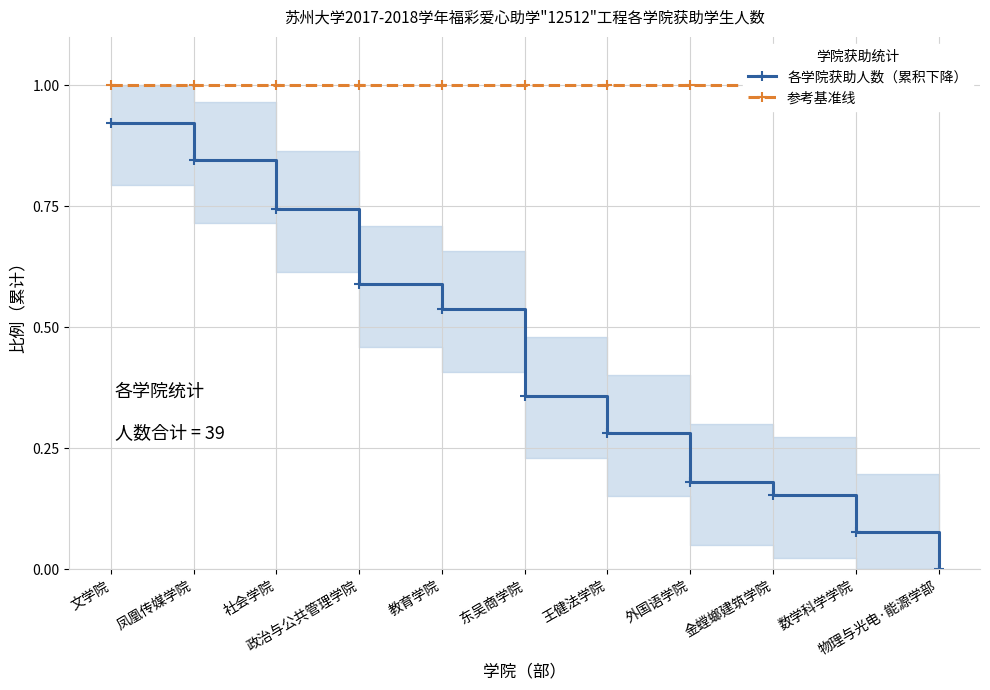

Is this an area chart (filled region under the line)?

No